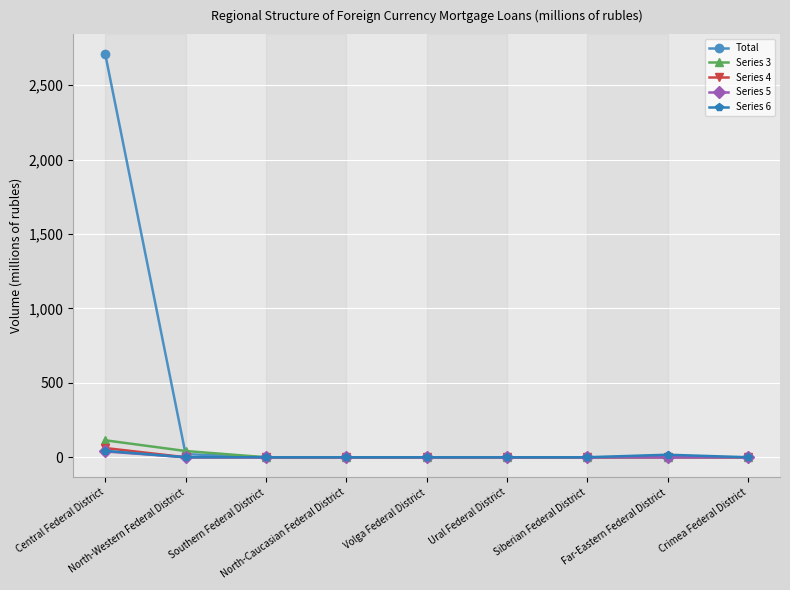

What is the label of the 3rd point from the right?

Siberian Federal District